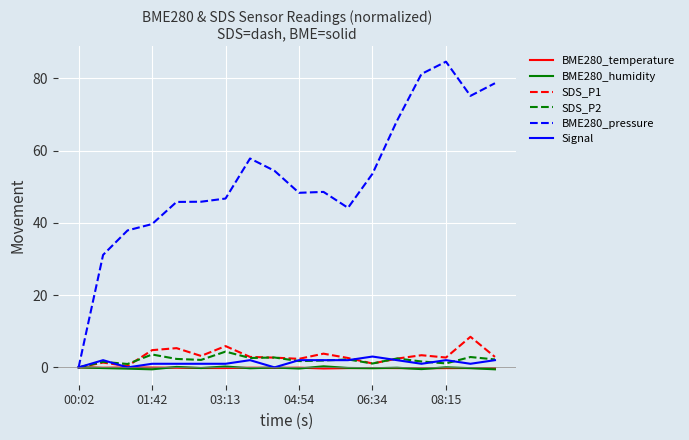

Which series has the widest spread of values?

BME280_pressure